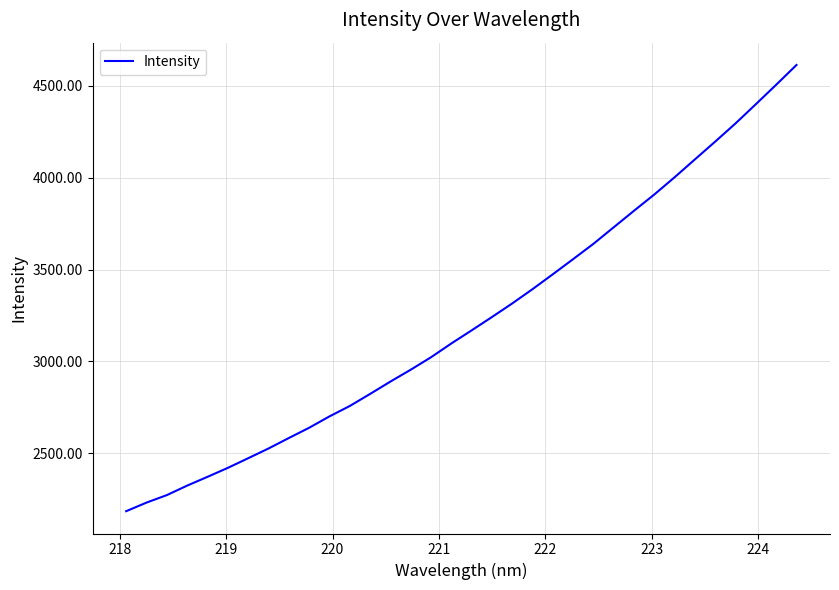

What is the smallest value displayed?

2184.2